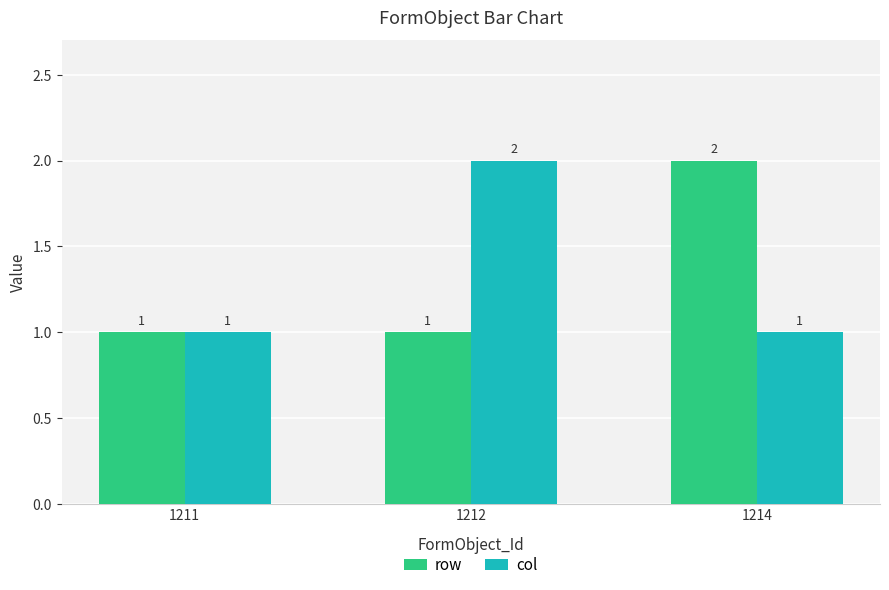

What is the difference between the maximum and second lowest values in the col series?

1